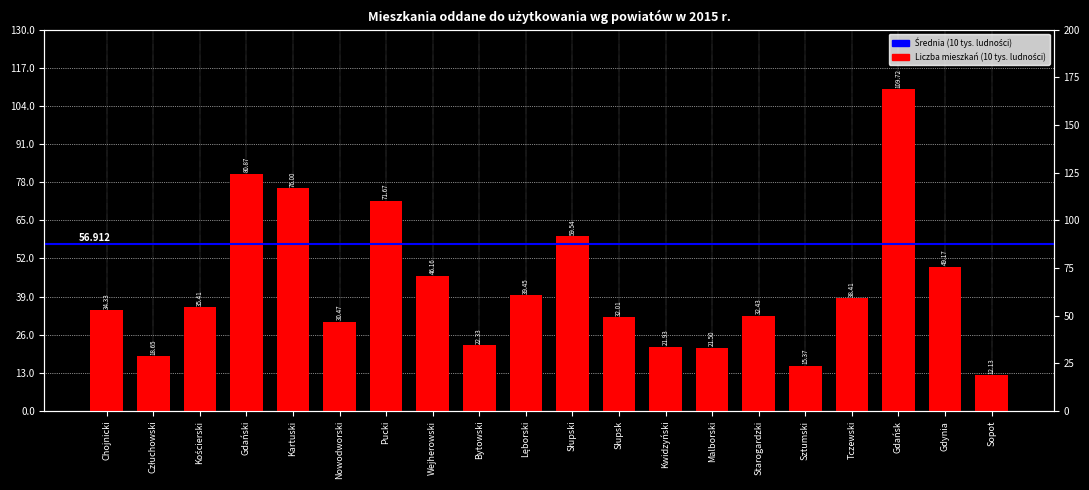

How many groups of bars are there?

20